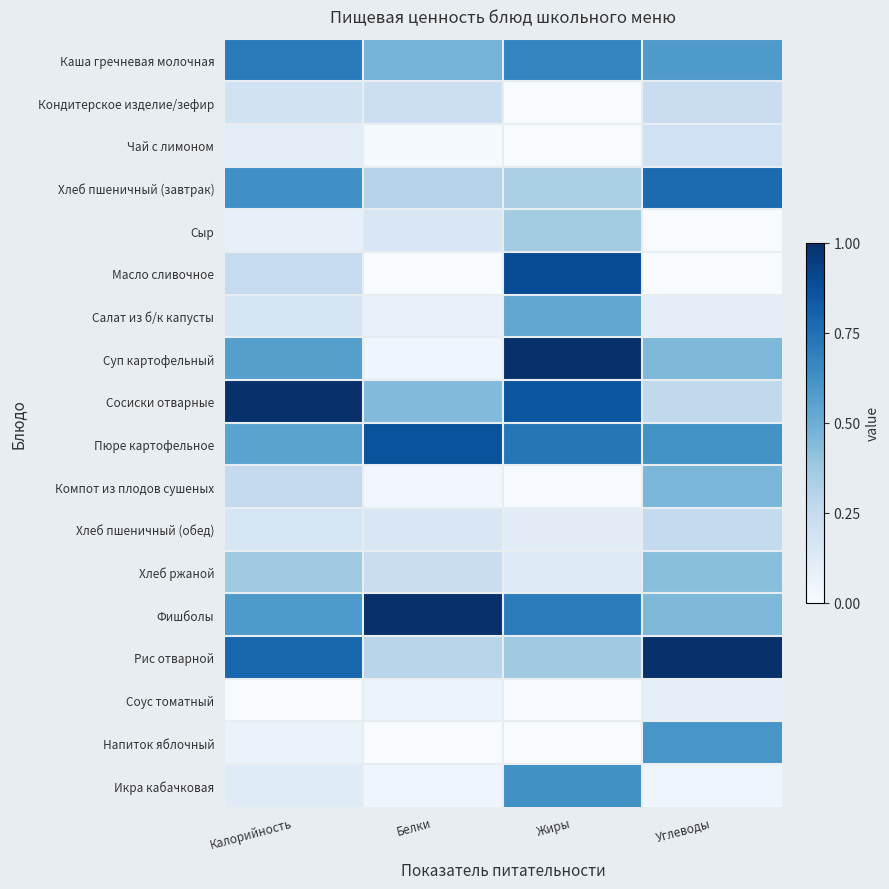

What is the difference between the highest and lowest values at Белки?

1.0